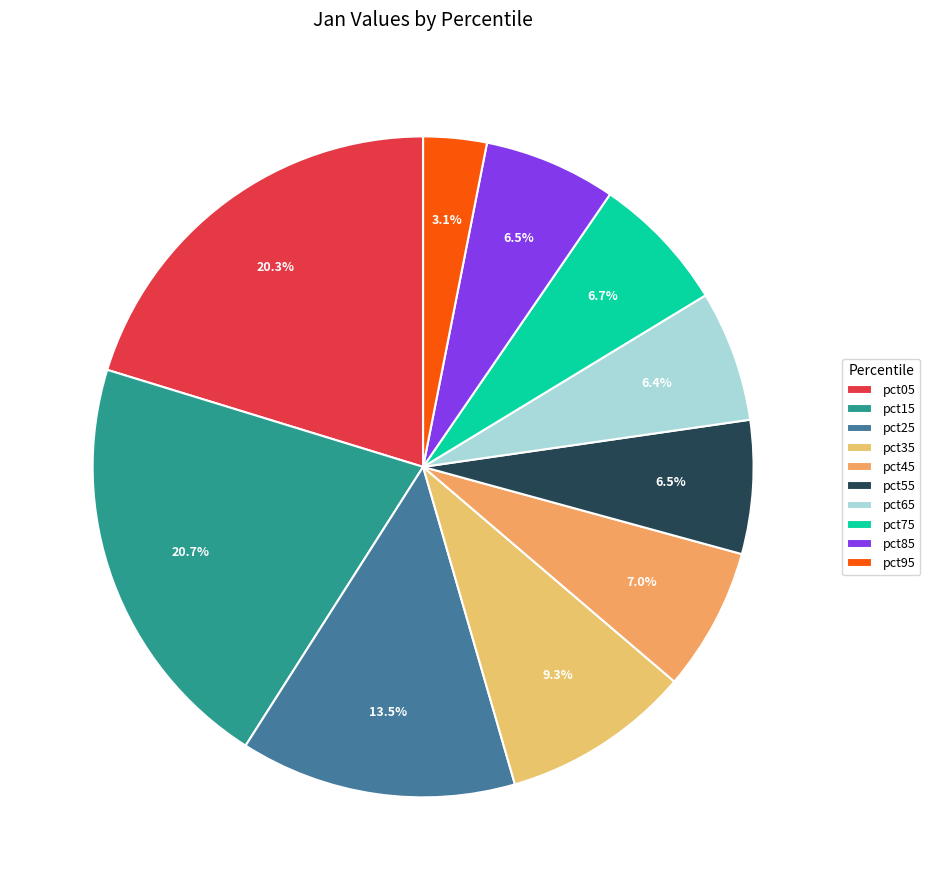

Between pct55 and pct95, which is larger?

pct55